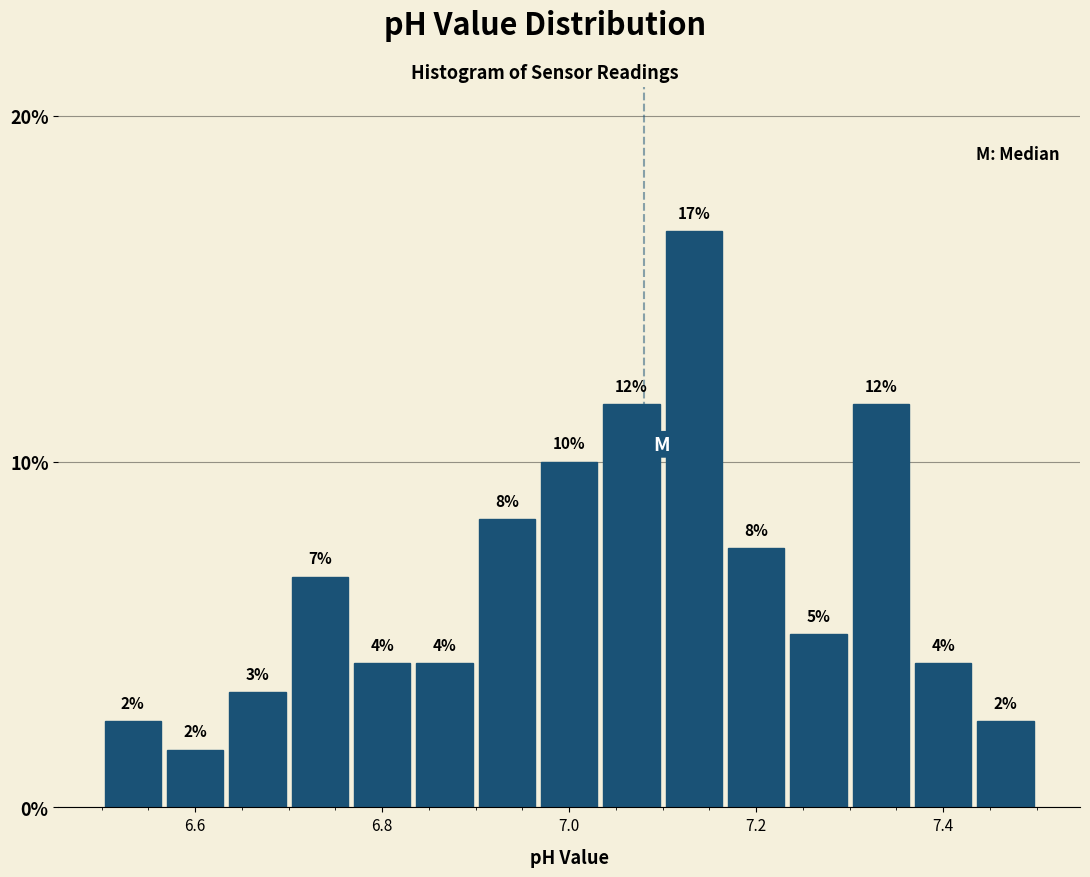

Around what value on the x-axis is the tallest bar? Give the approximate position of its centre, as read against the axis.

7.14